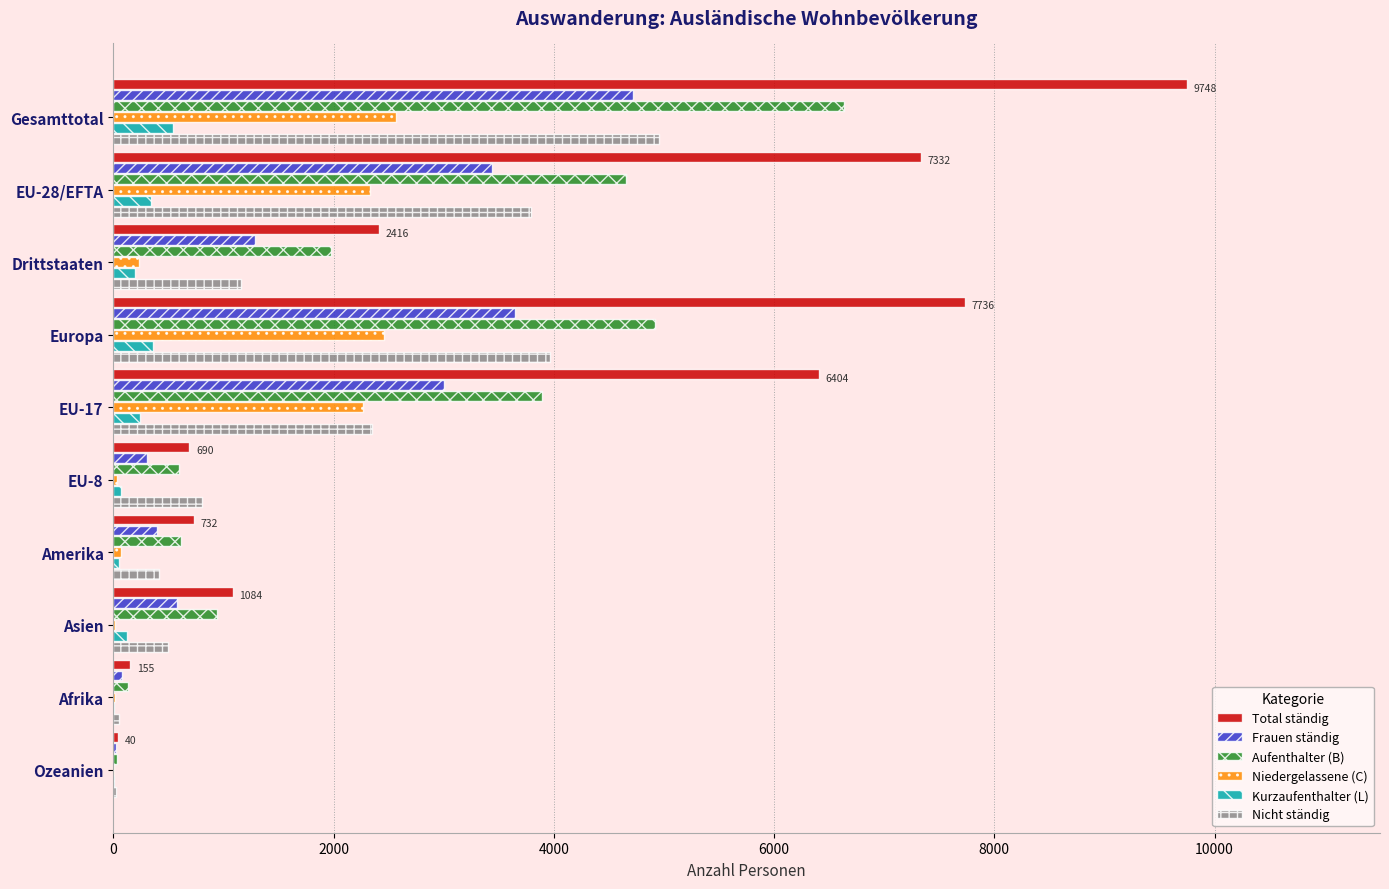

The value of Niedergelassene (C) at Drittstaaten is 235. True or false?

True